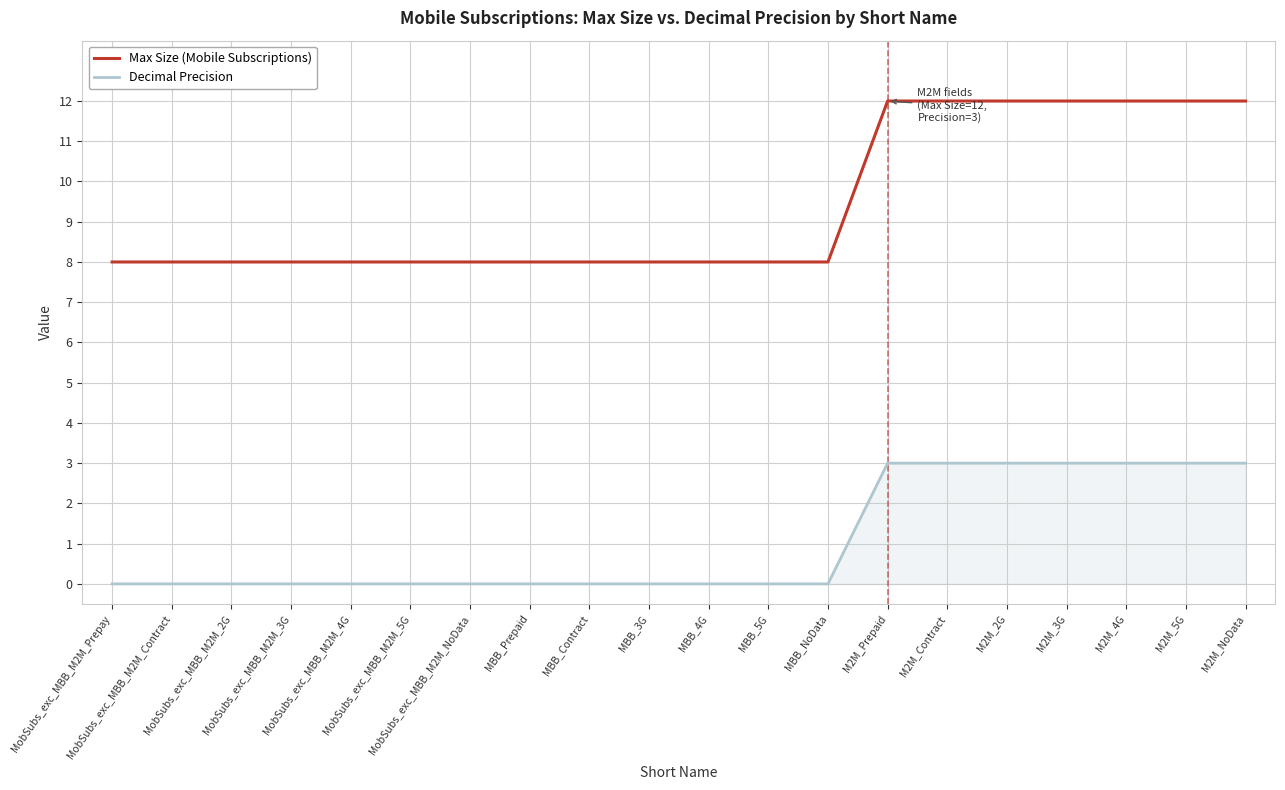

What is the maximum value shown in the chart?

12